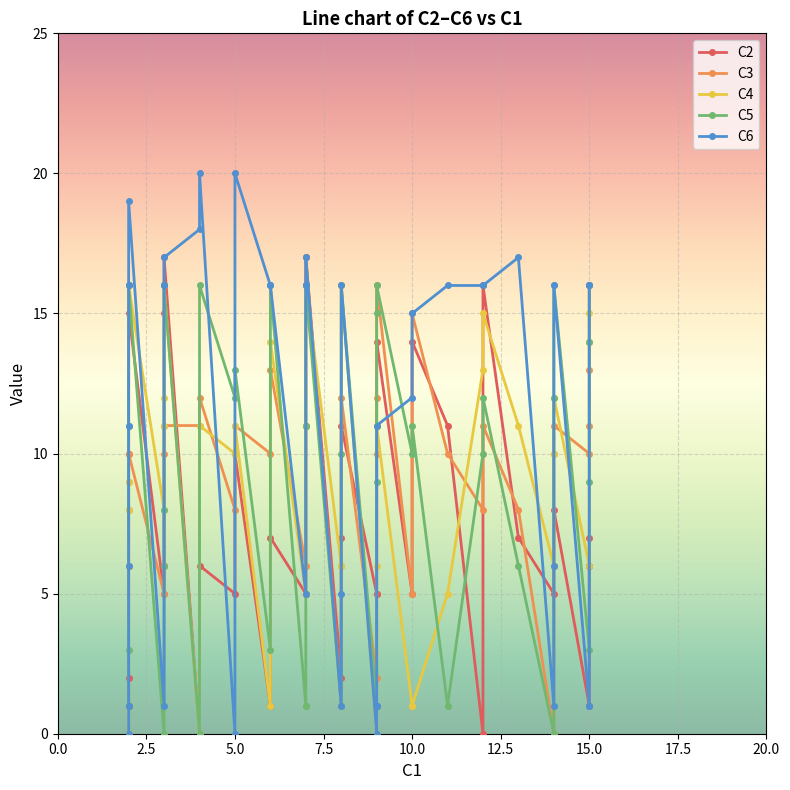

How many interior local peaks does the C5 series have?

11